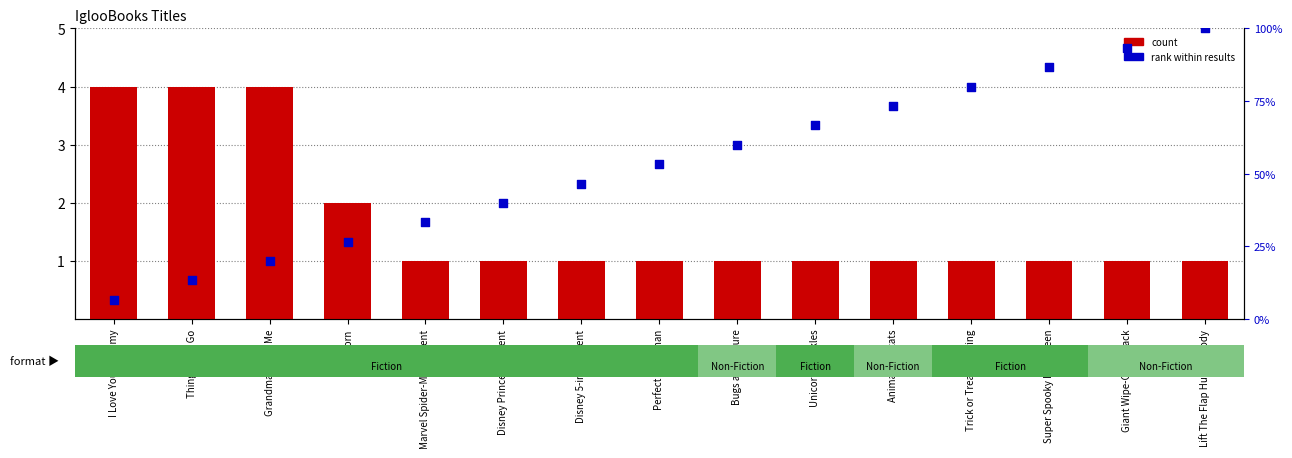

Which series reaches the minimum Y coordinate?

count